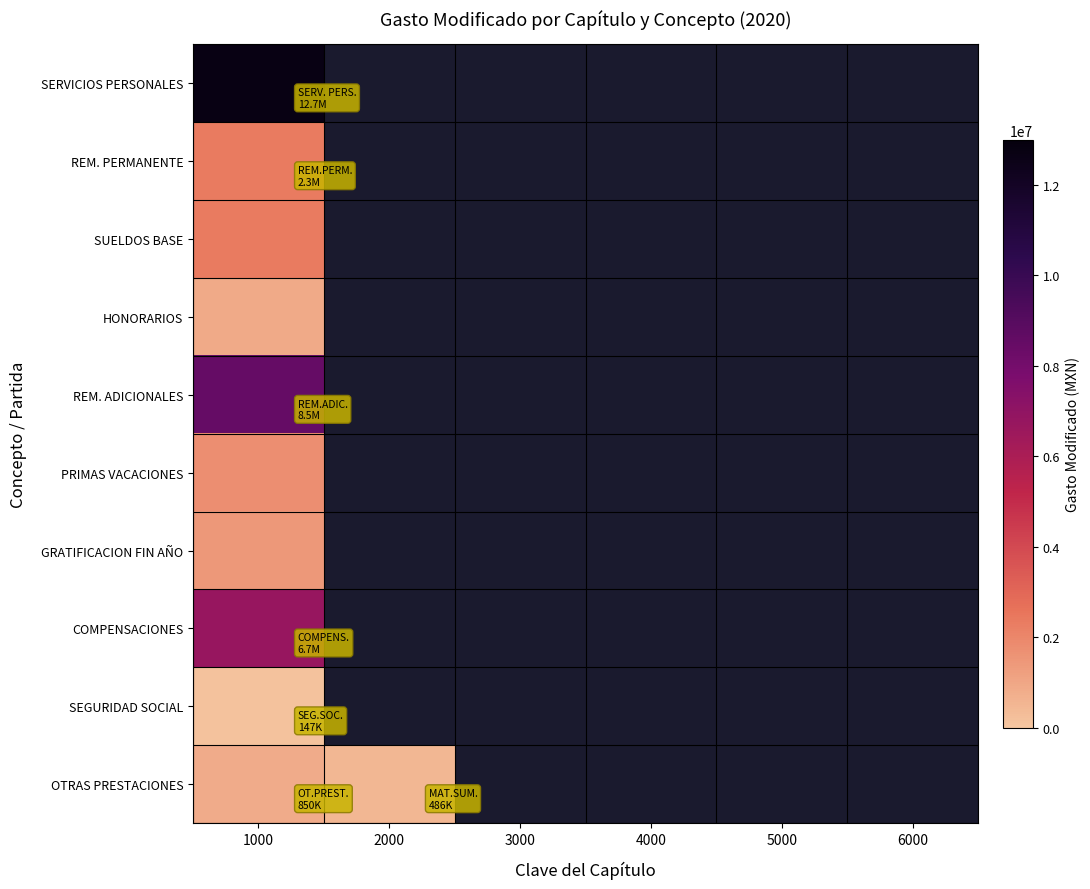

Where is OTRAS PRESTACIONES nearest to the value 668074?

2000